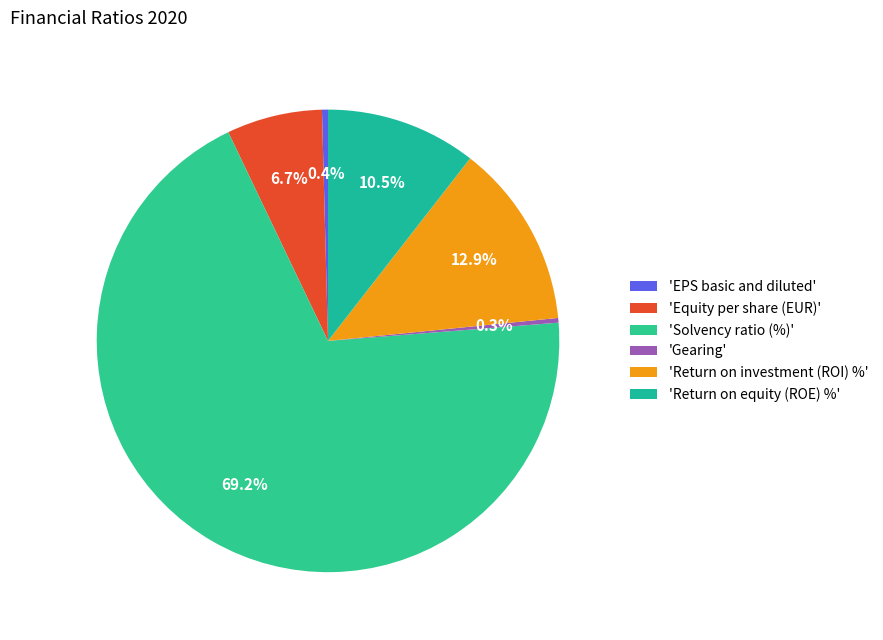

Does any single category account for the majority?

Yes